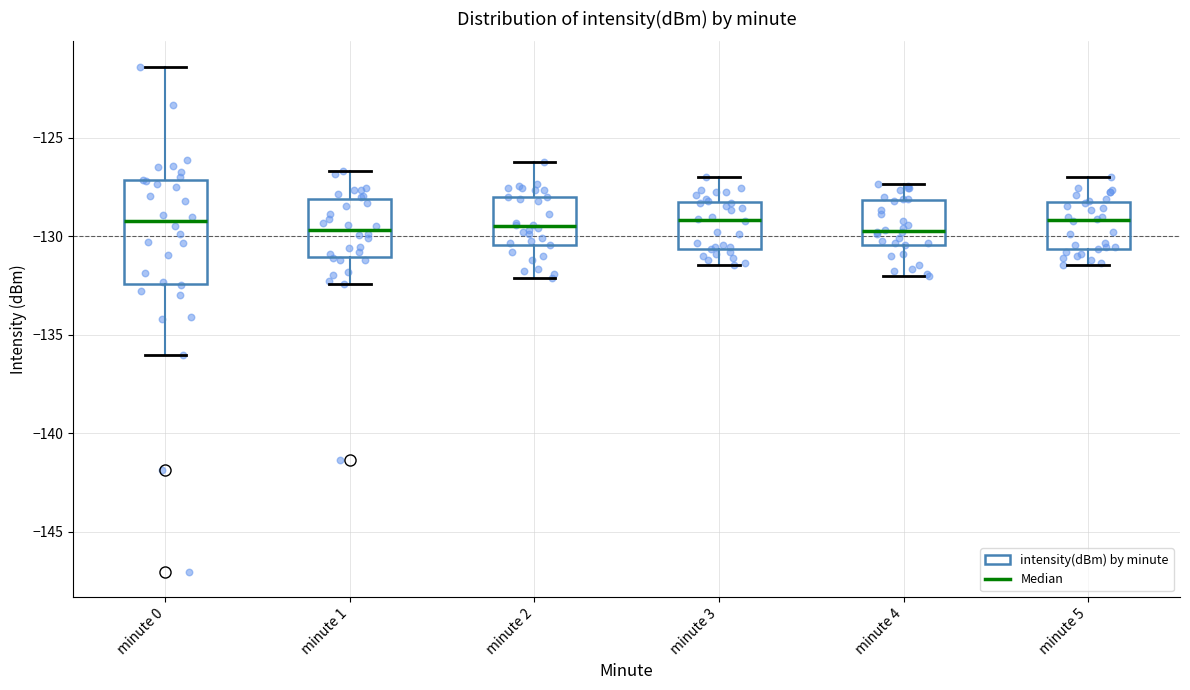

Reading left to right, read every box against the y-axis: the position of its median line, the range the box covers, and the ends of its whiskers. The values are not printed on the chart, so give them approximately, as read against the axis.

minute 0: median -129.0, box -132.5 to -127.0, whiskers -136.0 to -121.5
minute 1: median -129.5, box -131.0 to -128.0, whiskers -132.5 to -126.5
minute 2: median -129.5, box -130.5 to -128.0, whiskers -132.0 to -126.0
minute 3: median -129.0, box -130.5 to -128.5, whiskers -131.5 to -127.0
minute 4: median -129.5, box -130.5 to -128.0, whiskers -132.0 to -127.5
minute 5: median -129.0, box -130.5 to -128.5, whiskers -131.5 to -127.0